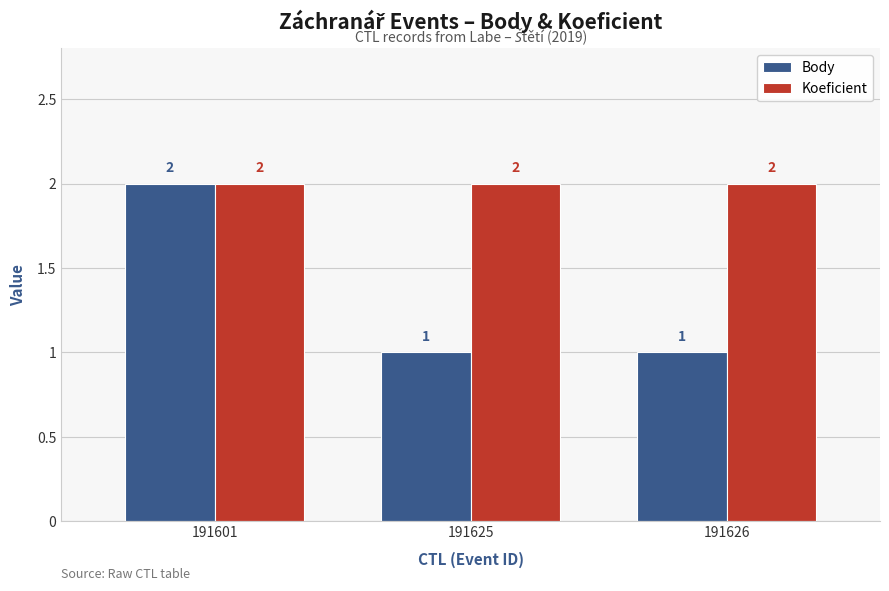

List the series in order of their overall mean, highest first.

Koeficient, Body